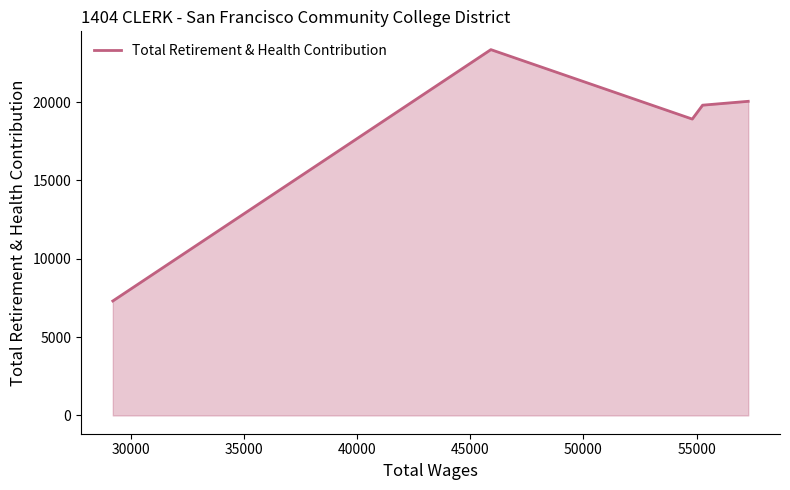

What is the smallest value displayed?

7306